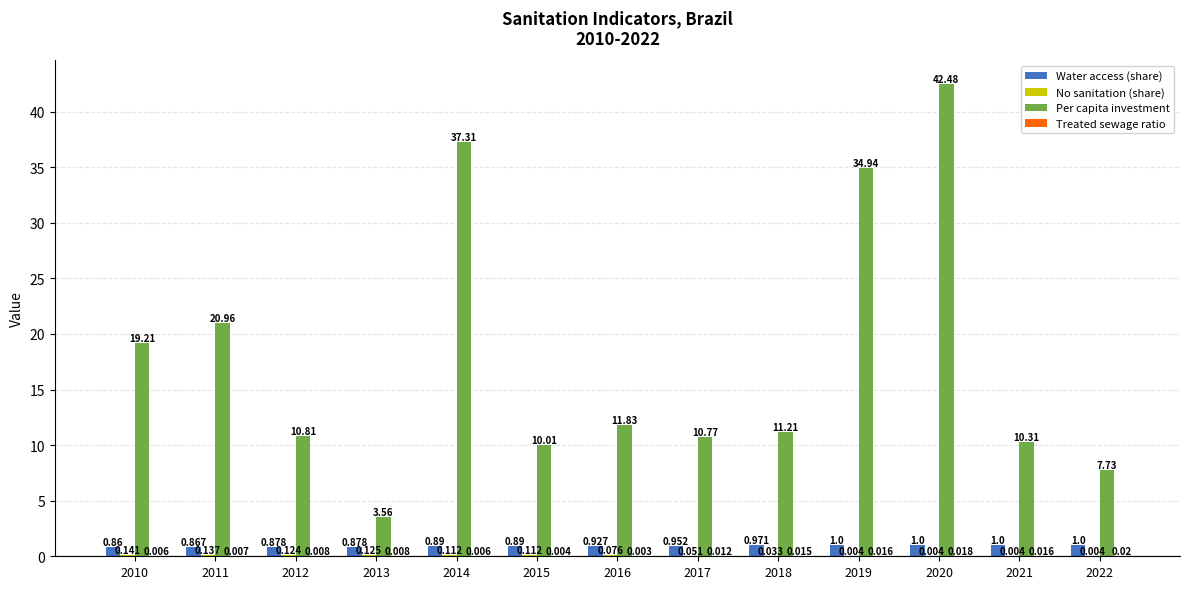

Which series has the largest total across all categories?

Per capita investment